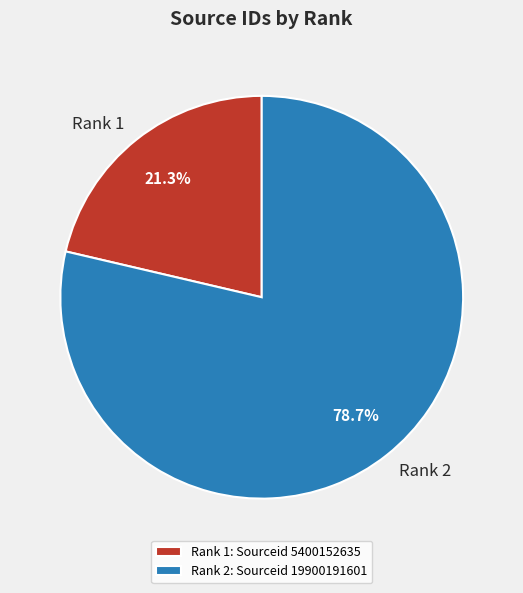

Is there any slice that represents more than half of the pie?

Yes